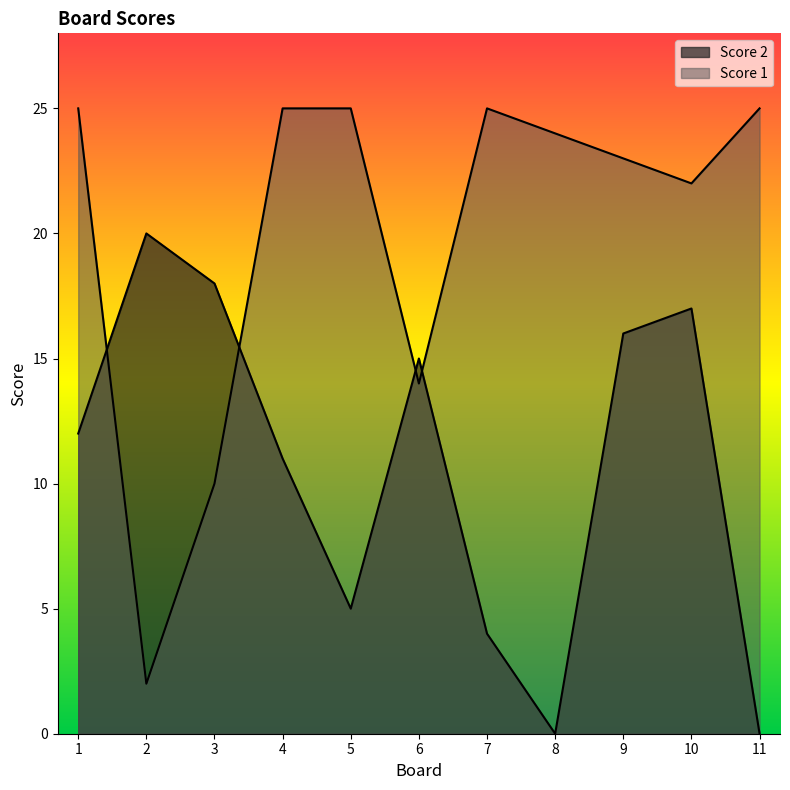

Where do Score 1 and Score 2 first cross each other?

1 and 2